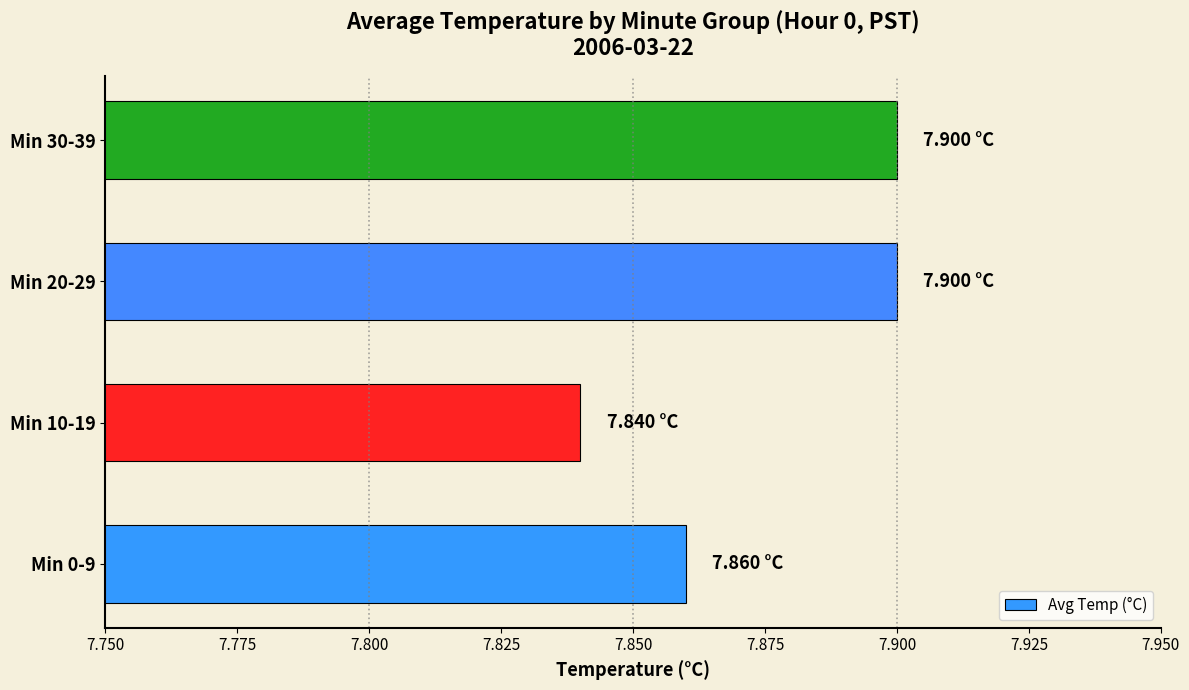

Which has a higher value, Min 10-19 or Min 30-39?

Min 30-39